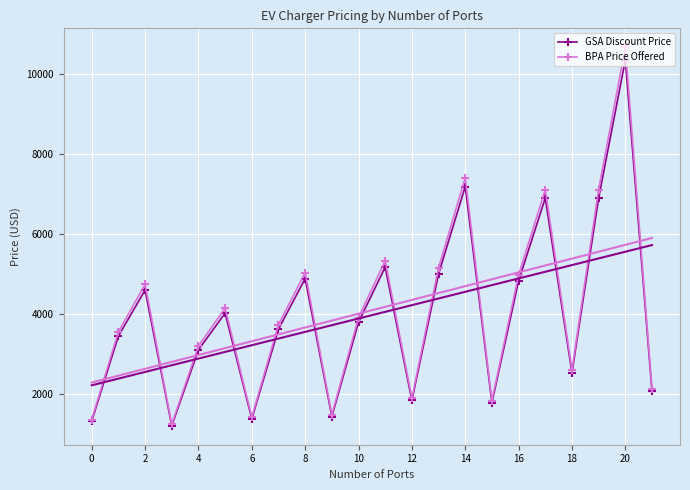

At how many categories does at least one series exceed 5298?

5